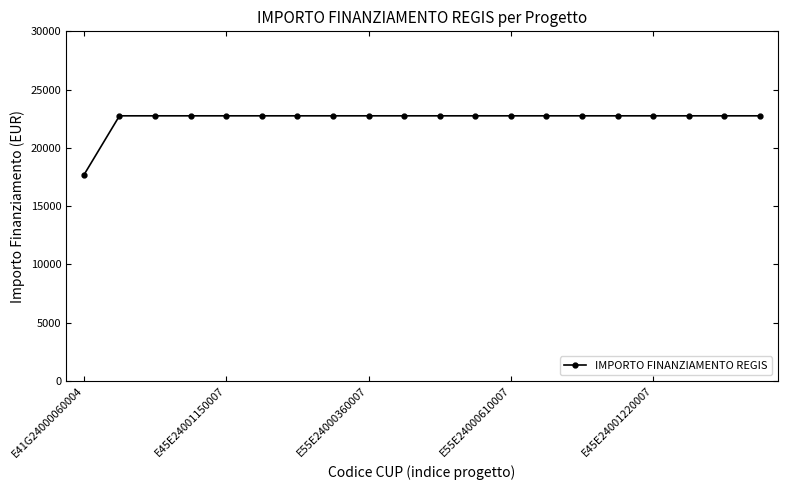

What is the sum of all values?

449924.8